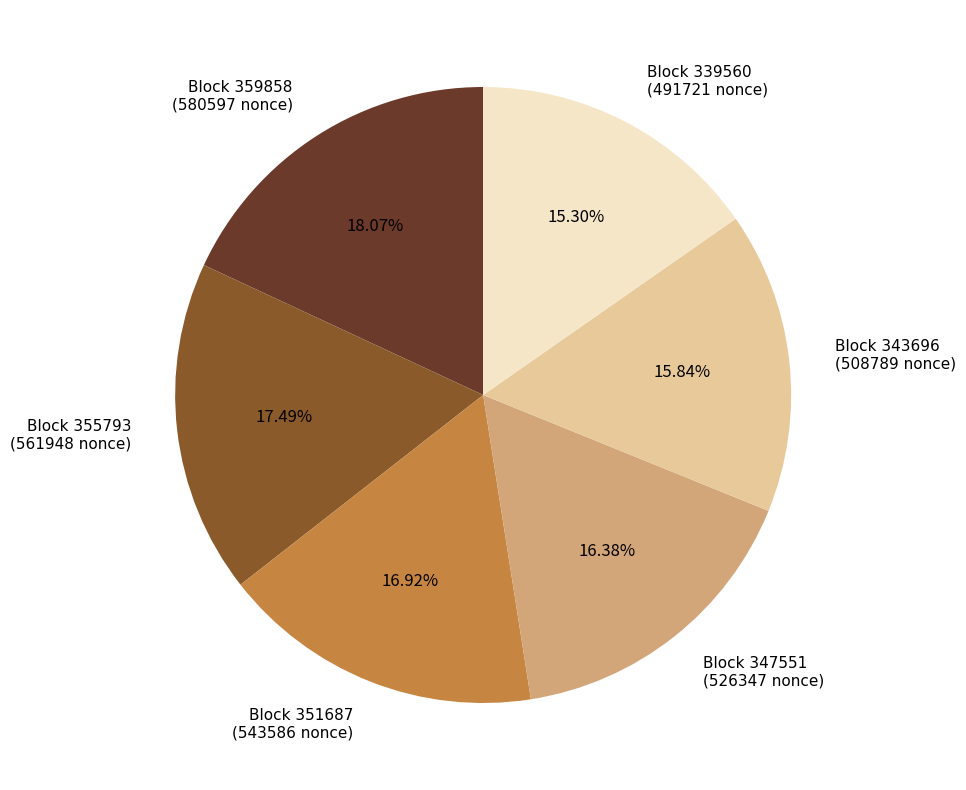

To the nearest percent, what is the average slice percentage?

17%